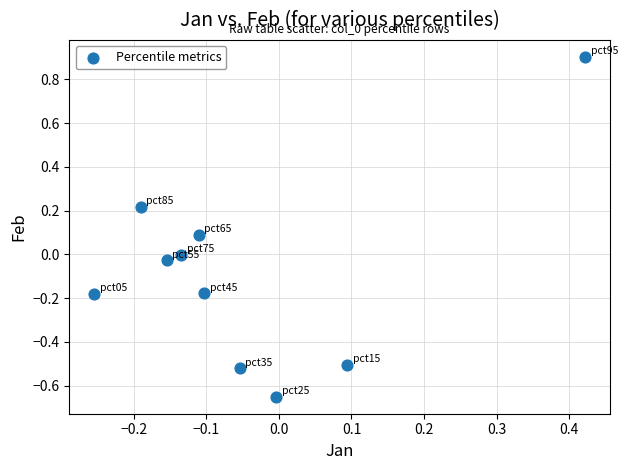

What is the range of X values (max minus min)?

0.7